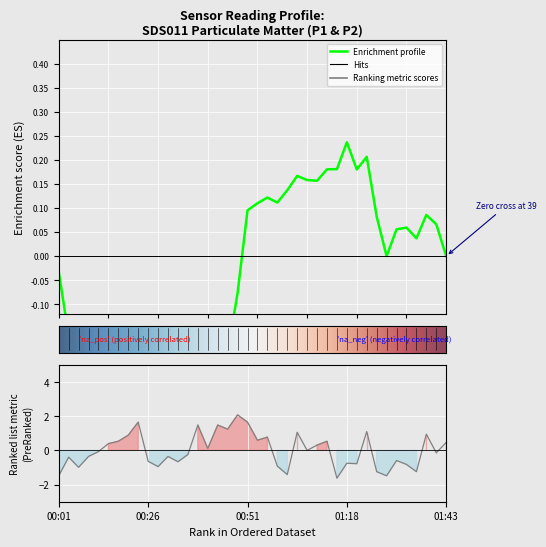

At which category does the chart reach its peak across all series?

00:48